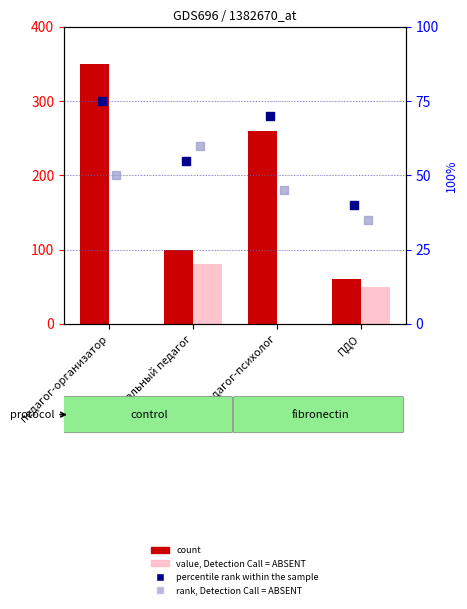

Which series contains the highest Y value?

count